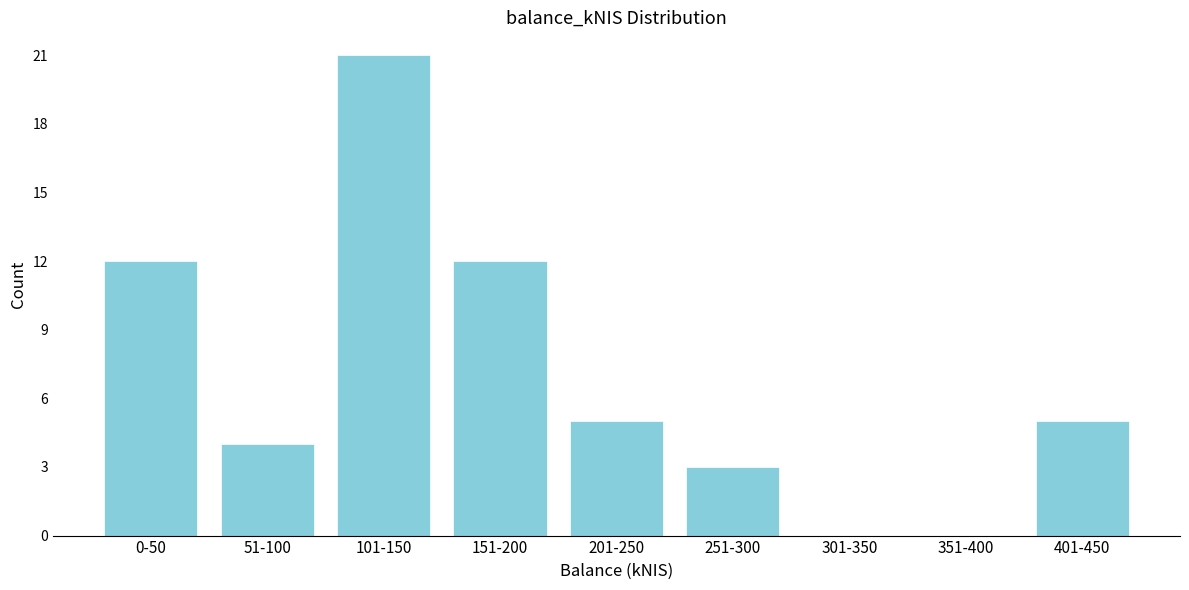

Reading left to right, what are all the values shown in this chart?

0-50=12	51-100=4	101-150=21	151-200=12	201-250=5	251-300=3	301-350=0	351-400=0	401-450=5